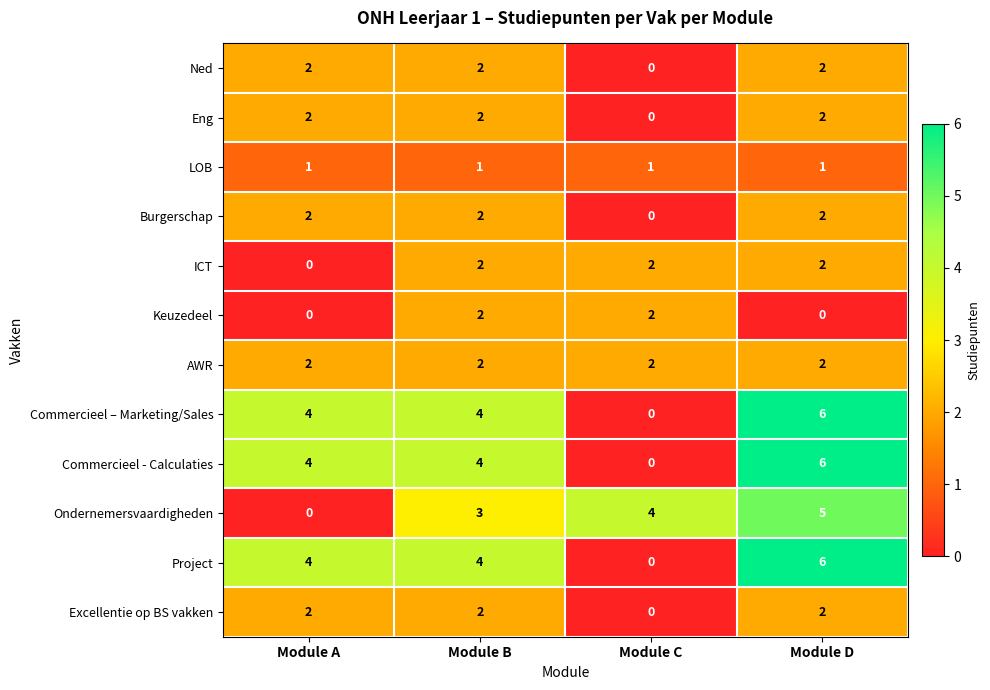

Is it true that Ondernemersvaardigheden equals 7 at Module C?

False